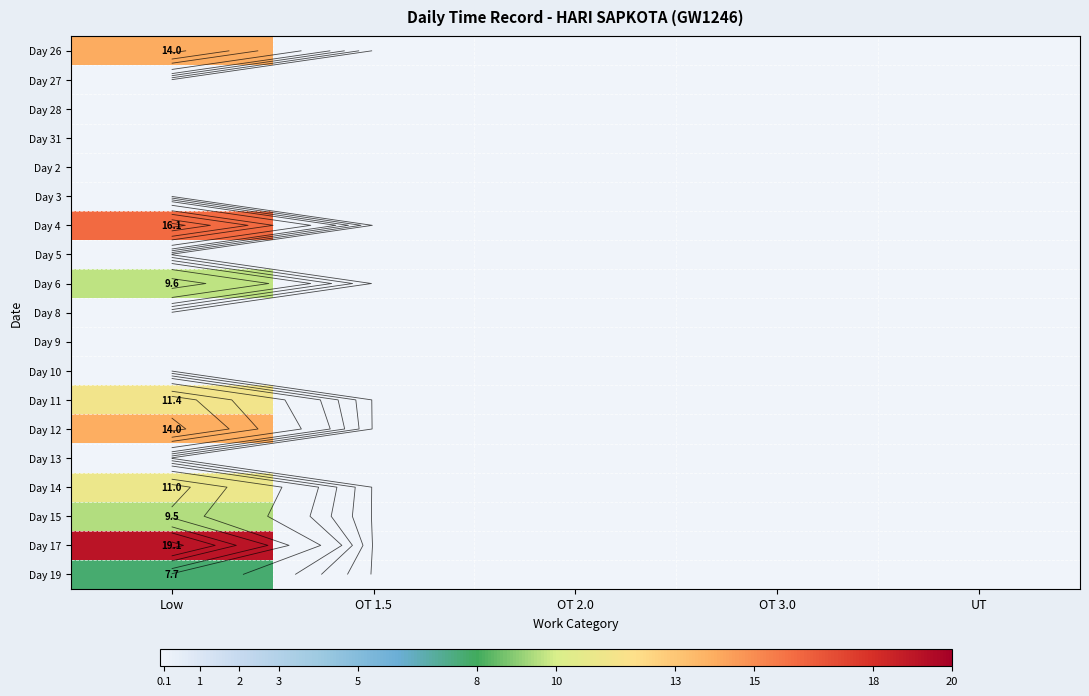

Which category has the highest value across all series?

Low